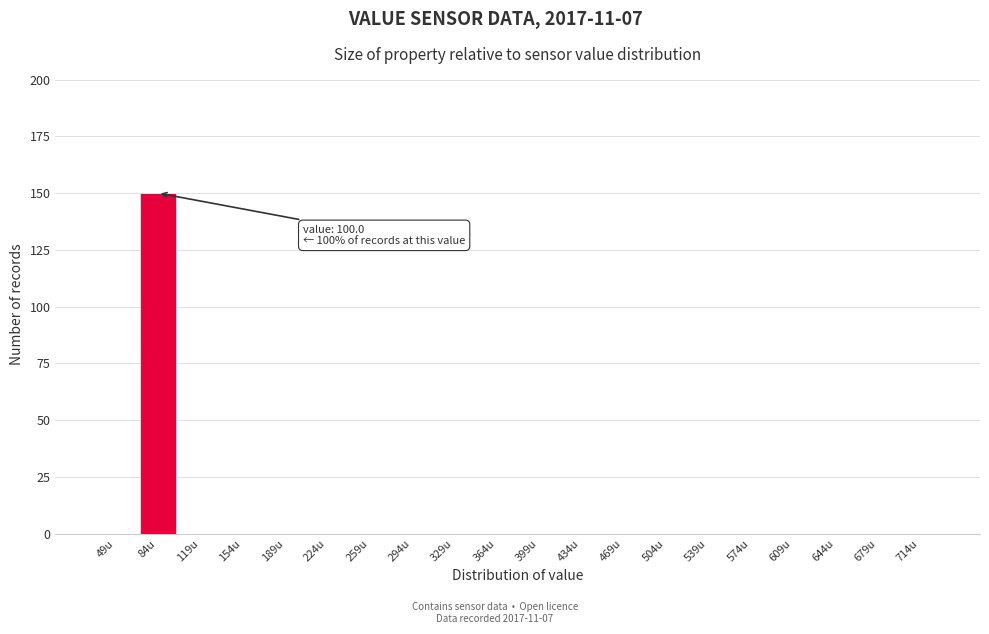

Reading left to right, list all the values displayed in this chart.

49u=0	84u=150	119u=0	154u=0	189u=0	224u=0	259u=0	294u=0	329u=0	364u=0	399u=0	434u=0	469u=0	504u=0	539u=0	574u=0	609u=0	644u=0	679u=0	714u=0